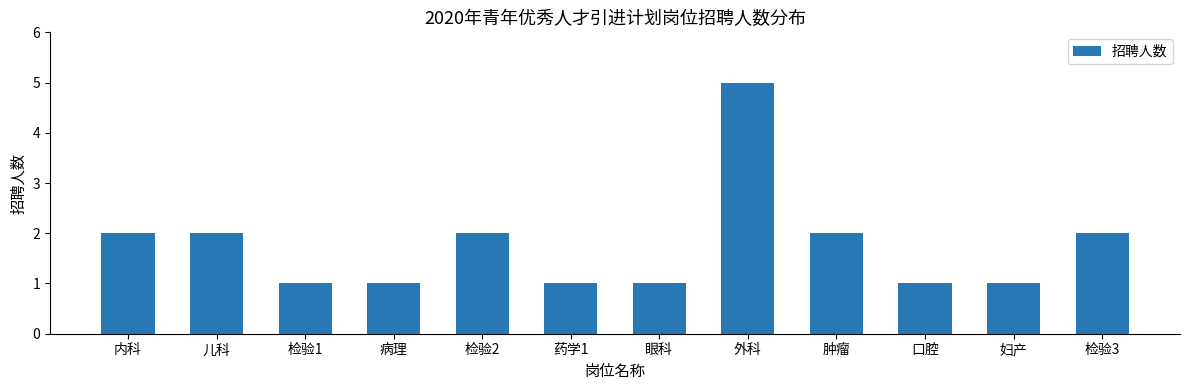

How many values are below 2?

6